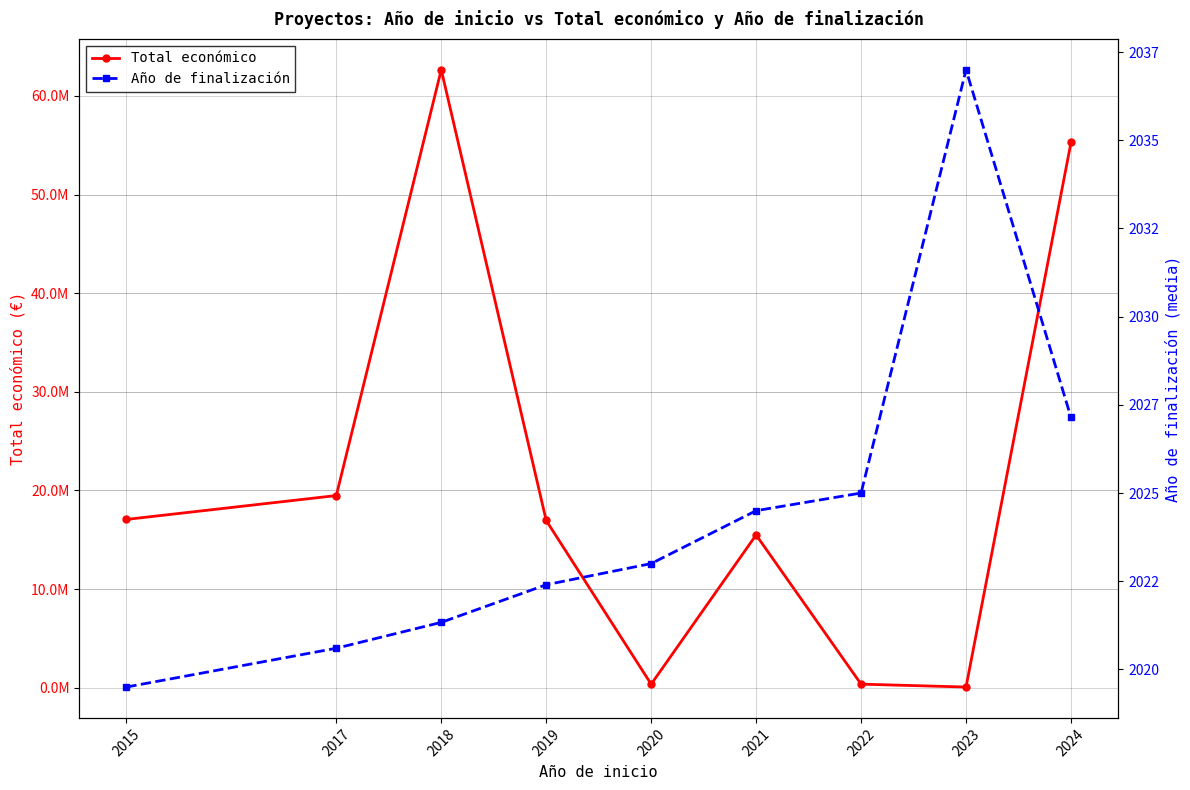

What is the maximum value shown in the chart?

62655222.0